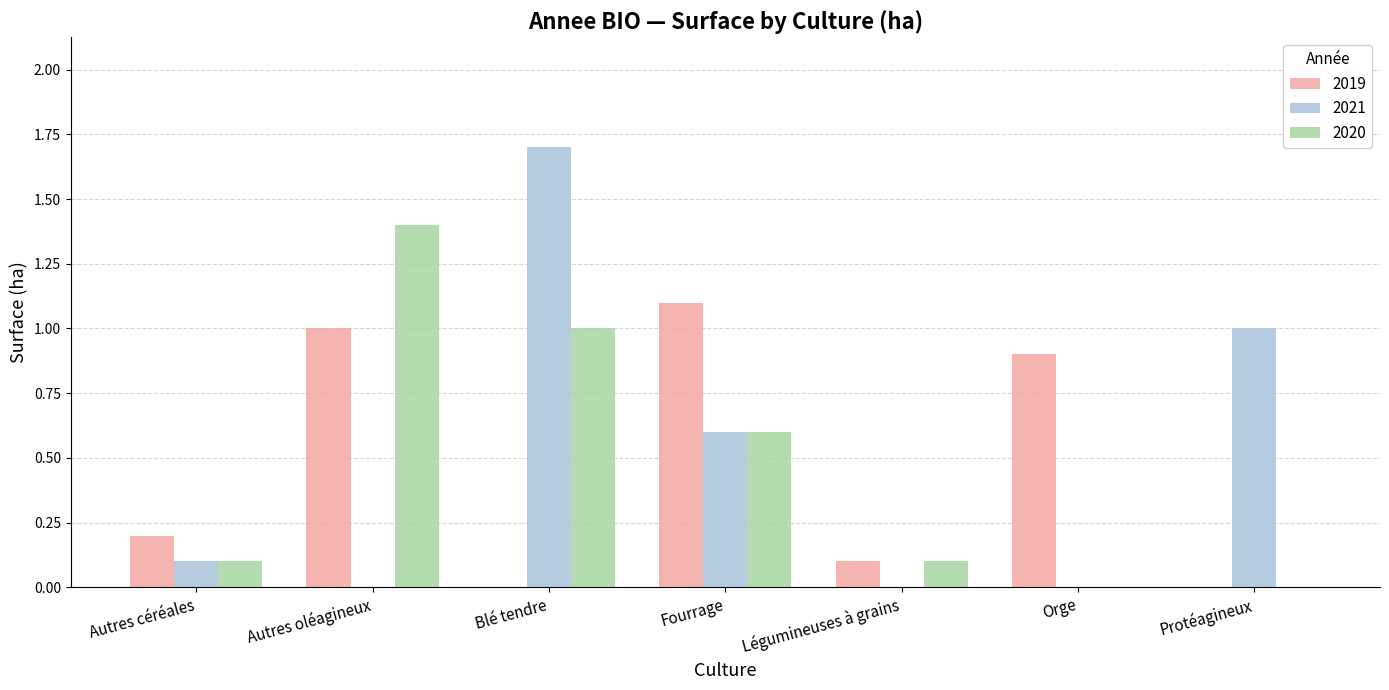

How many groups of bars are there?

7